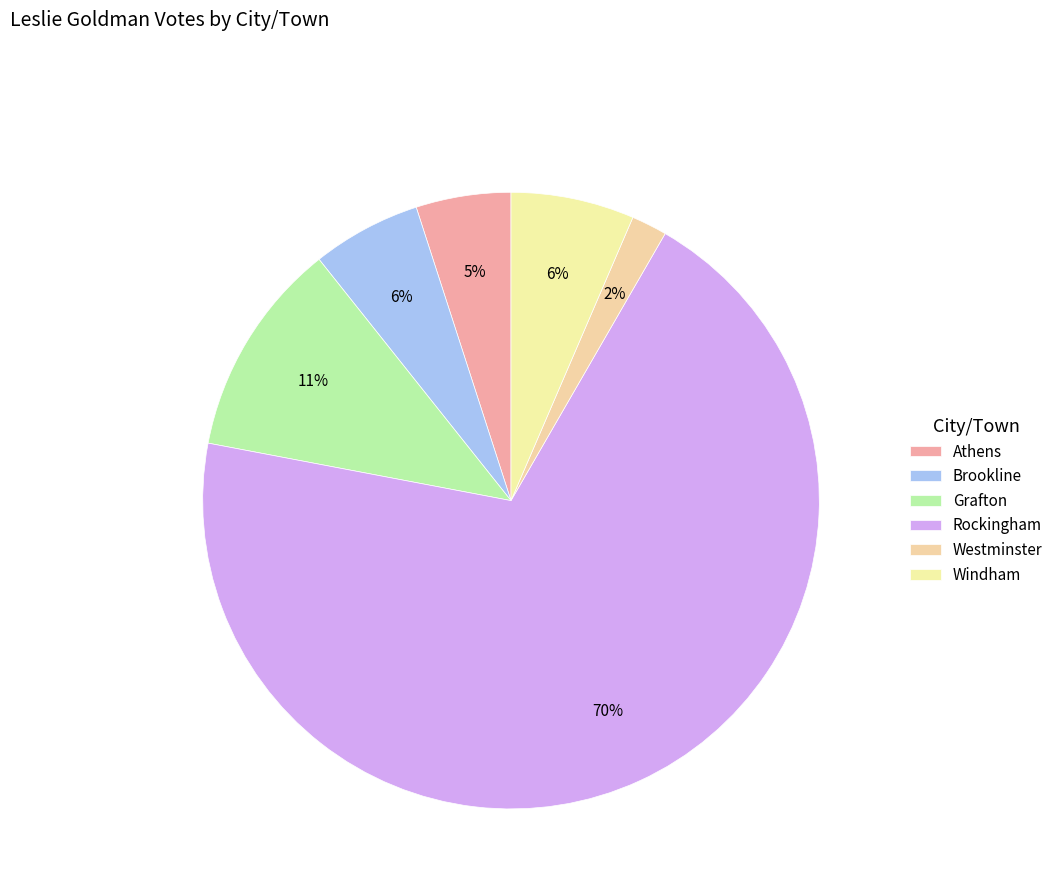

How many slices are in this pie chart?

6